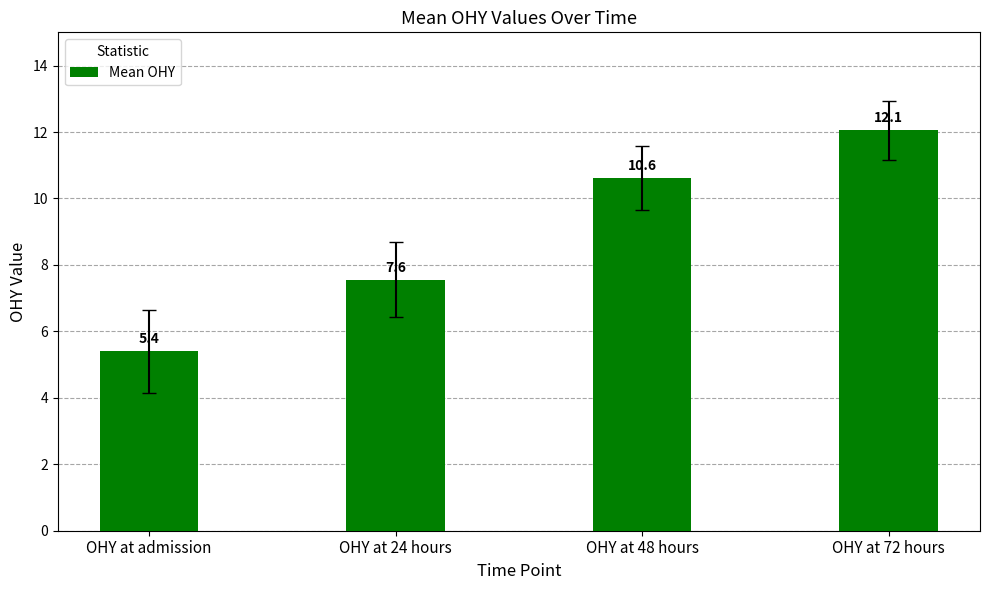

Reading left to right, what are all the values shown in this chart?

OHY at admission=5.4	OHY at 24 hours=7.6	OHY at 48 hours=10.6	OHY at 72 hours=12.1